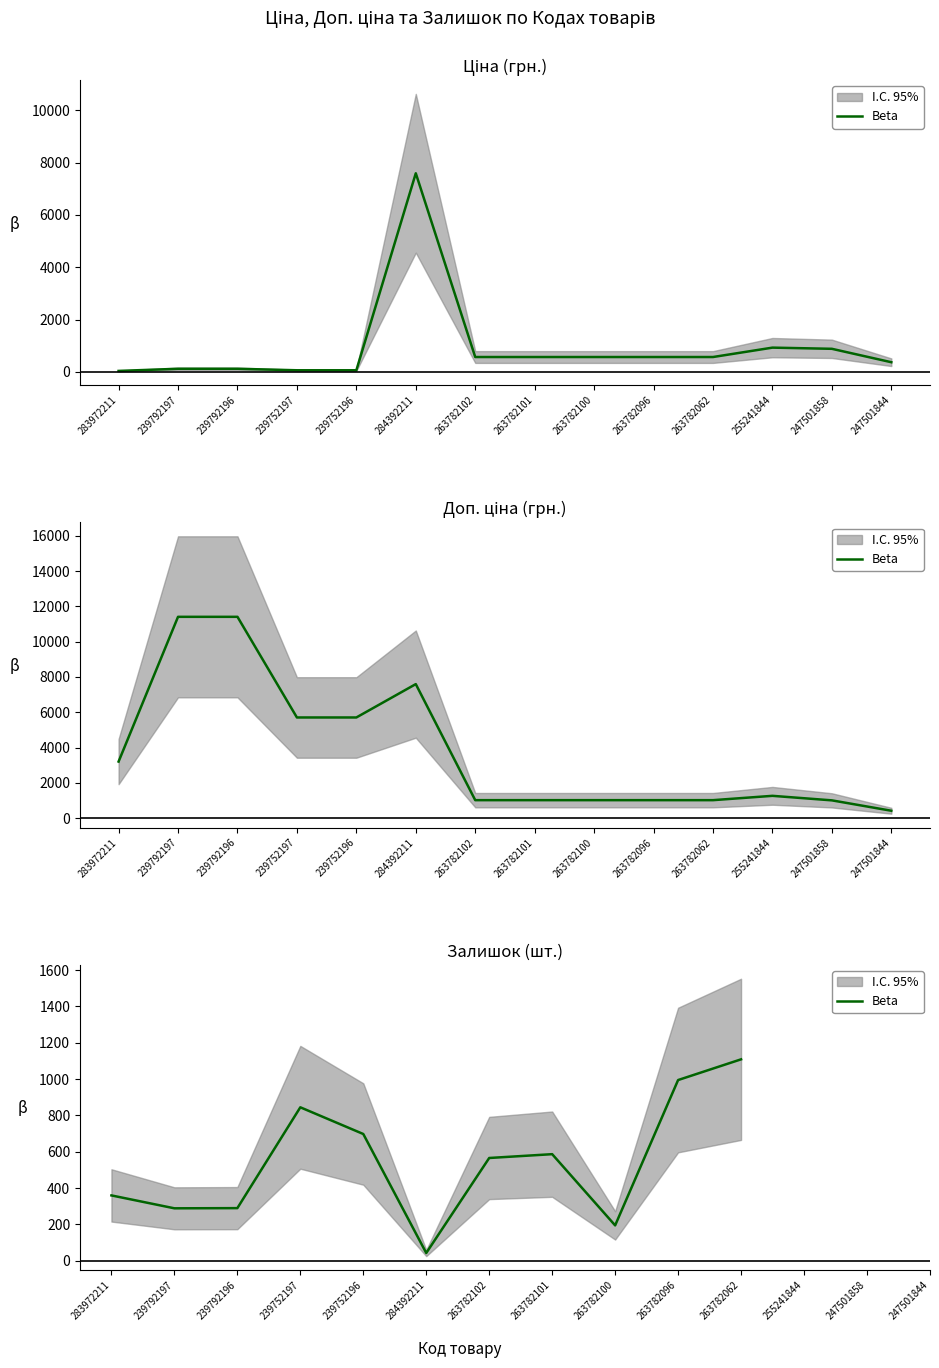

At which label is the value closest to 576?

263782102